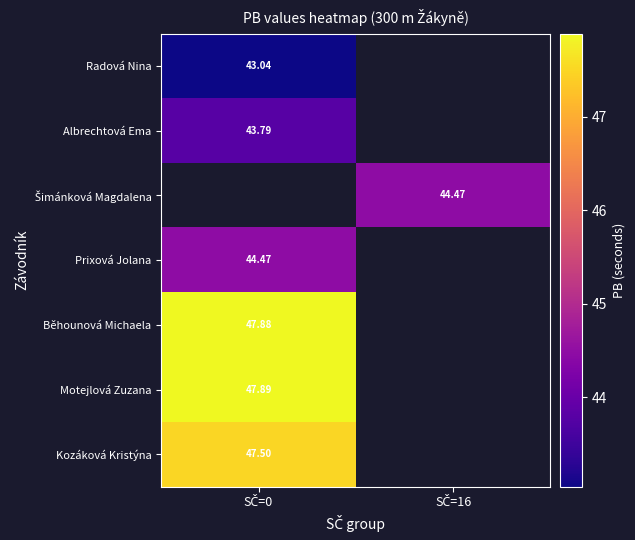

At how many categories does at least one series exceed 47?

1